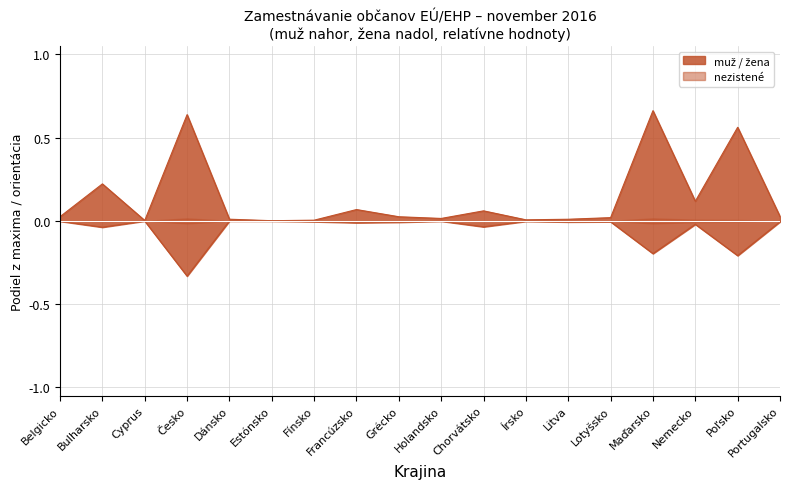

How many lines are shown in the chart?

2